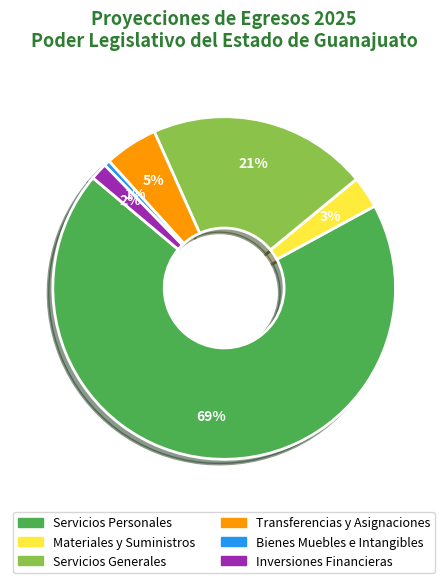

What percentage is the Materiales y Suministros slice, to the nearest percent?

3%